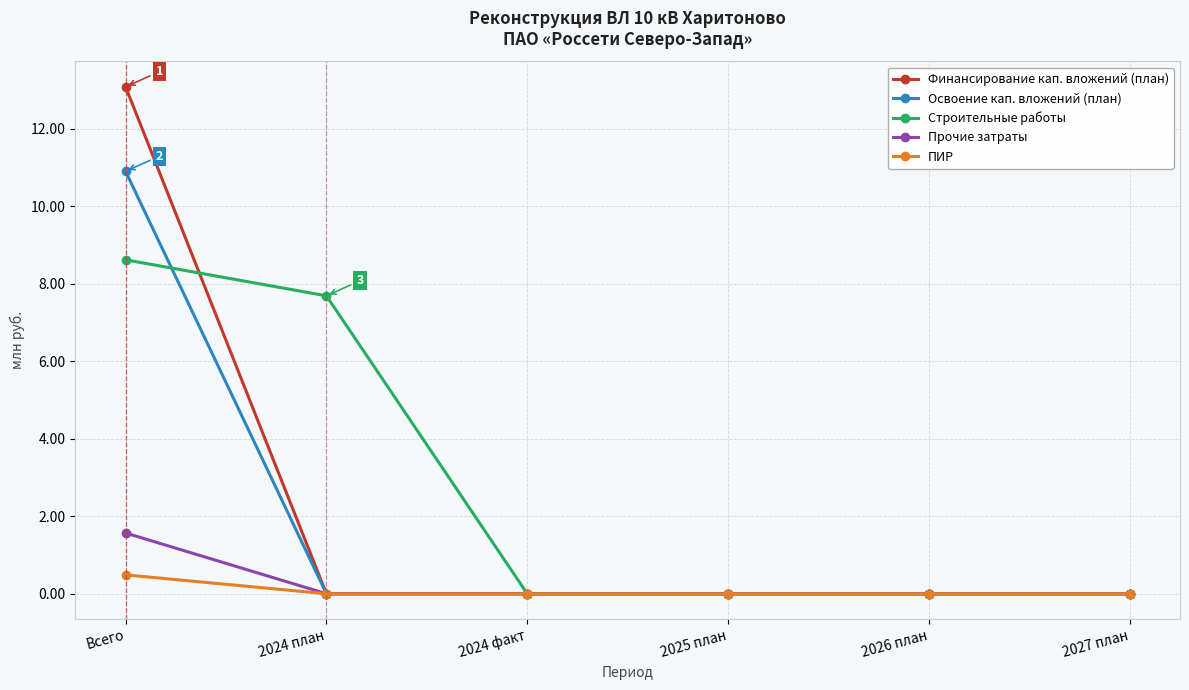

Is it true that Освоение кап. вложений (план) equals -7.0 at 2024 план?

False